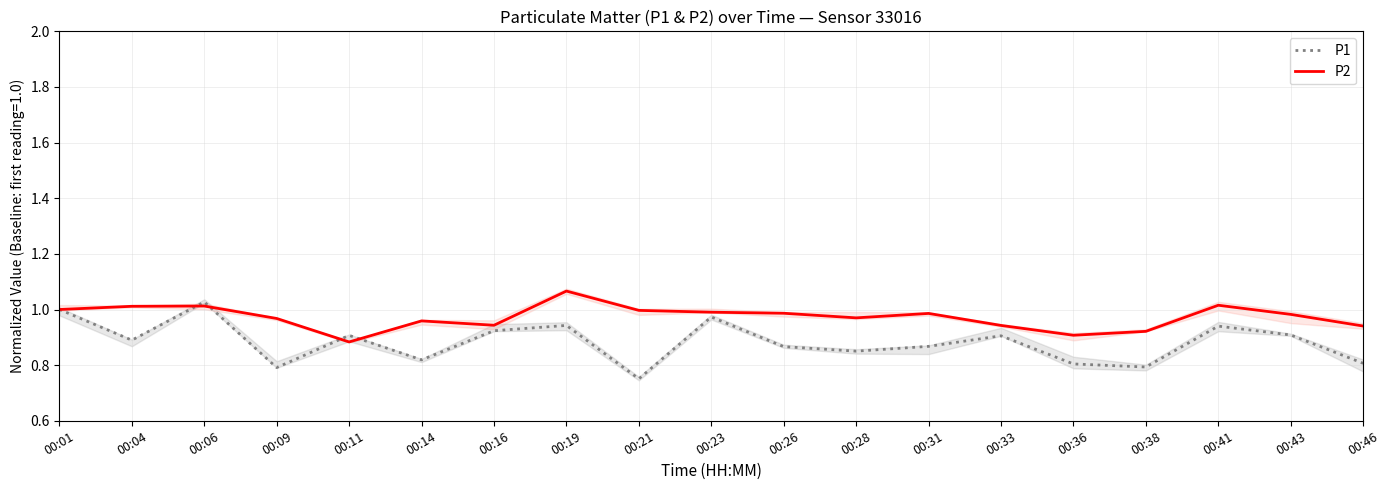

What is the value of the P1 point at the 9th from the left?

0.8